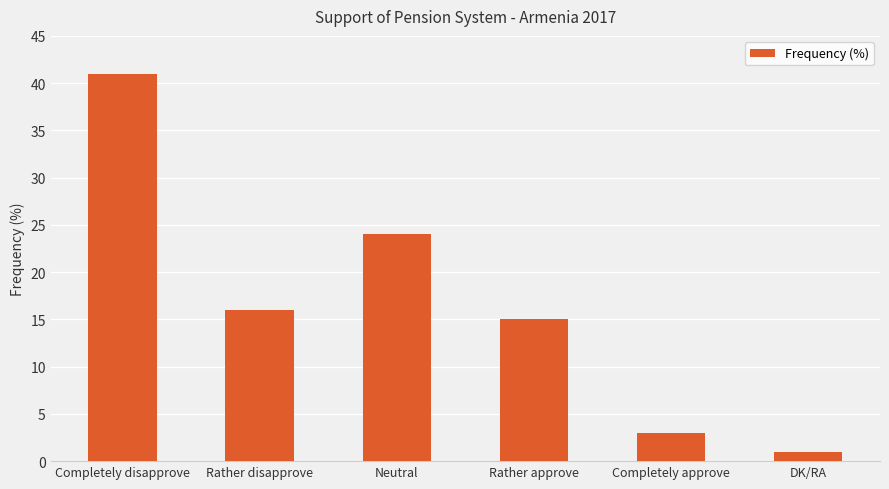

What is the maximum value shown in the chart?

41